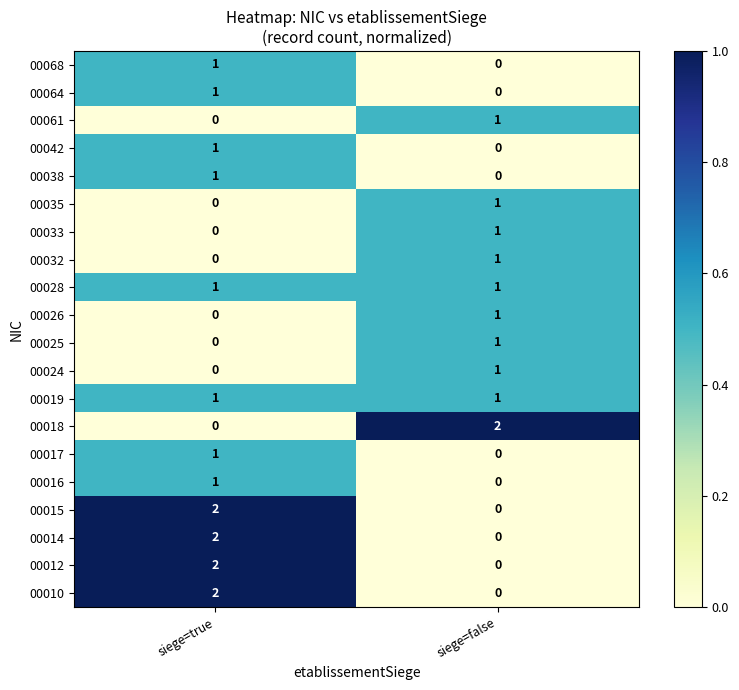

What is the total value across all series at siege=false?

11